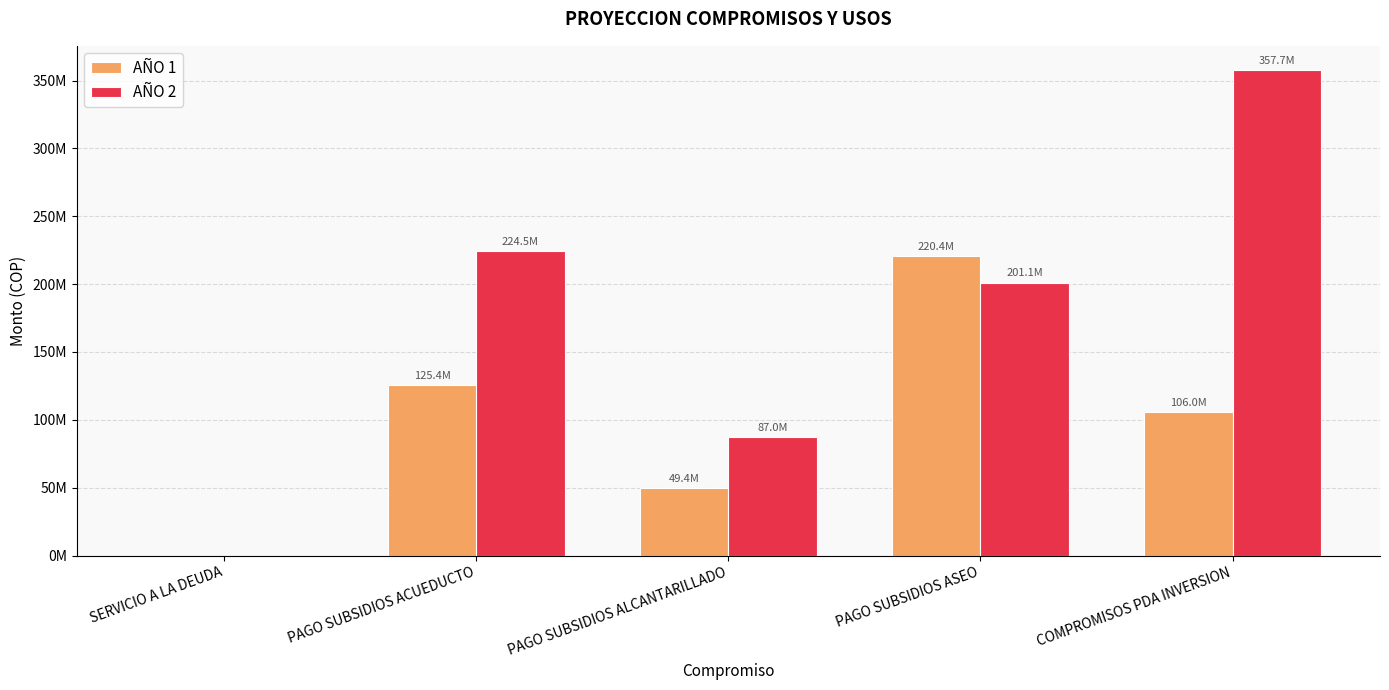

What is the sum of all AÑO 1 values?

501185083